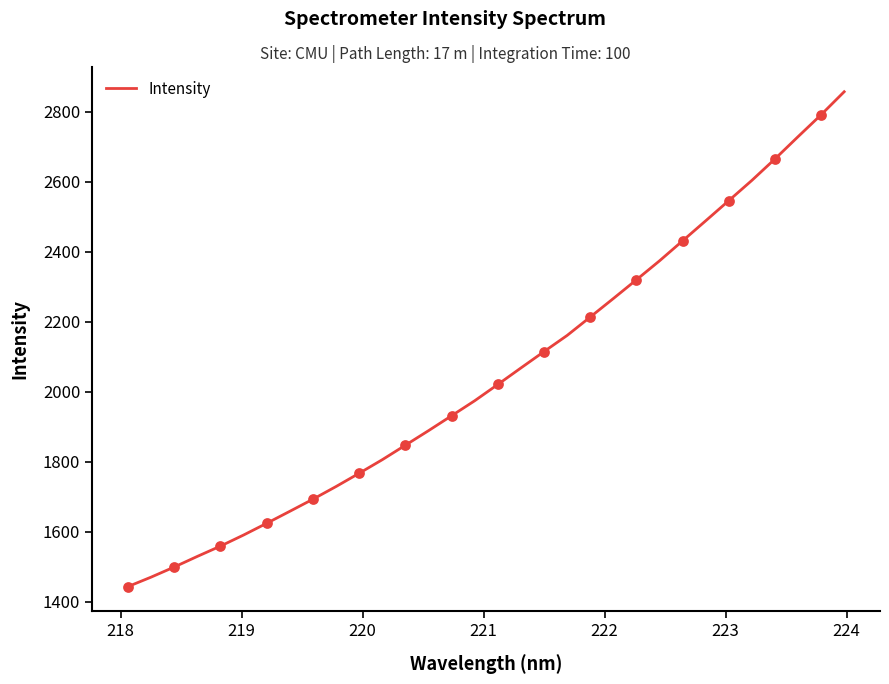

What is the minimum value shown in the chart?

1443.7